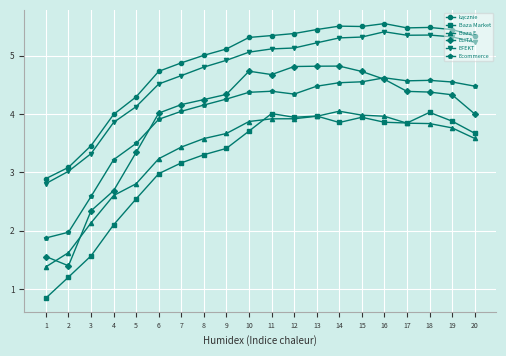

True or false: Baza Market has a value of 0.8 at 1.

True